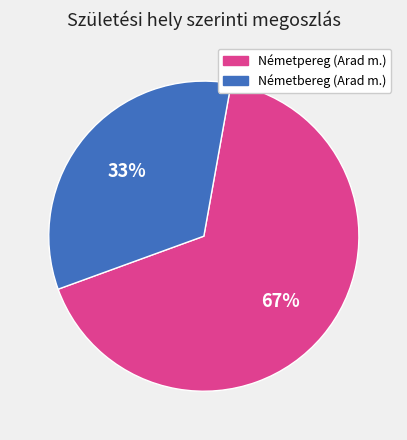

Between Németbereg (Arad m.) and Németpereg (Arad m.), which is larger?

Németpereg (Arad m.)